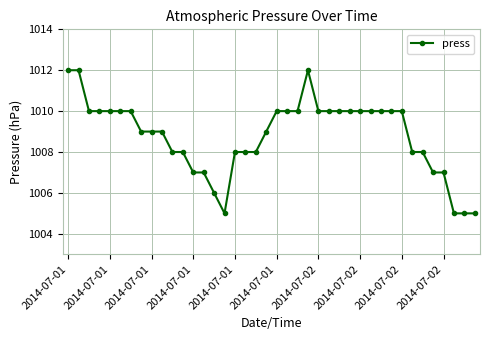

What is the difference between the second highest and minimum values?

7